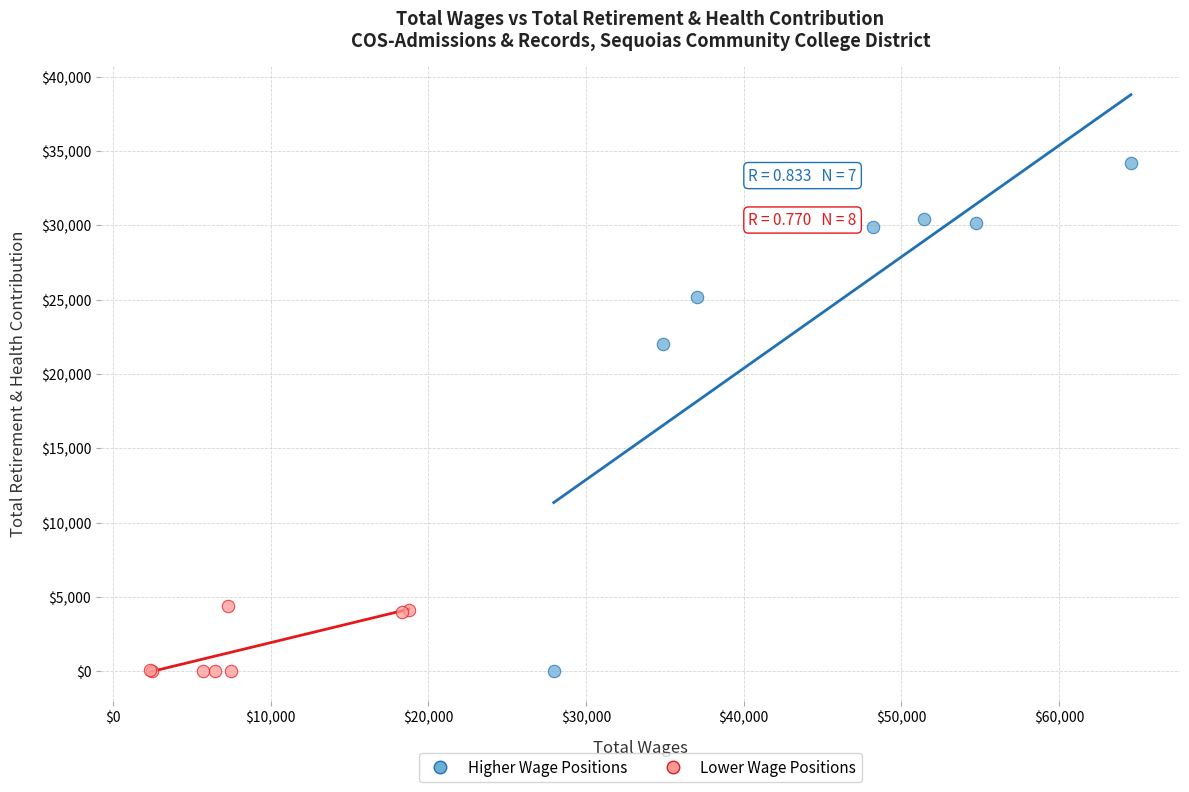

Which series reaches the maximum Y coordinate?

Higher Wage Positions